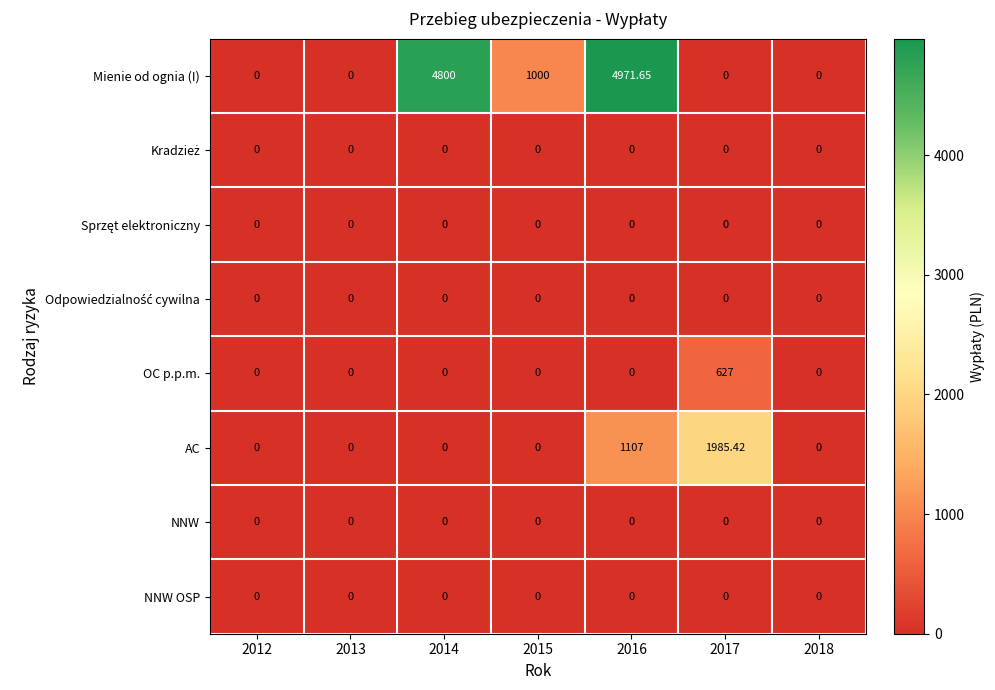

How many data points does each series have?

7